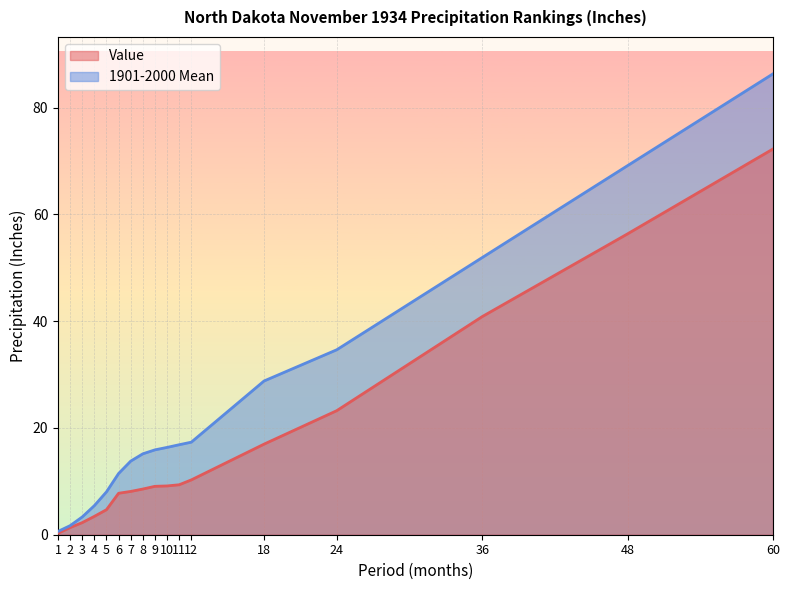

What is the difference between the highest and lowest values at 60?

14.1